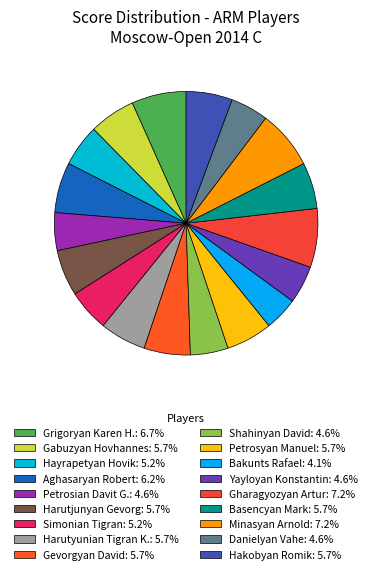

How many segments does this pie chart have?

18